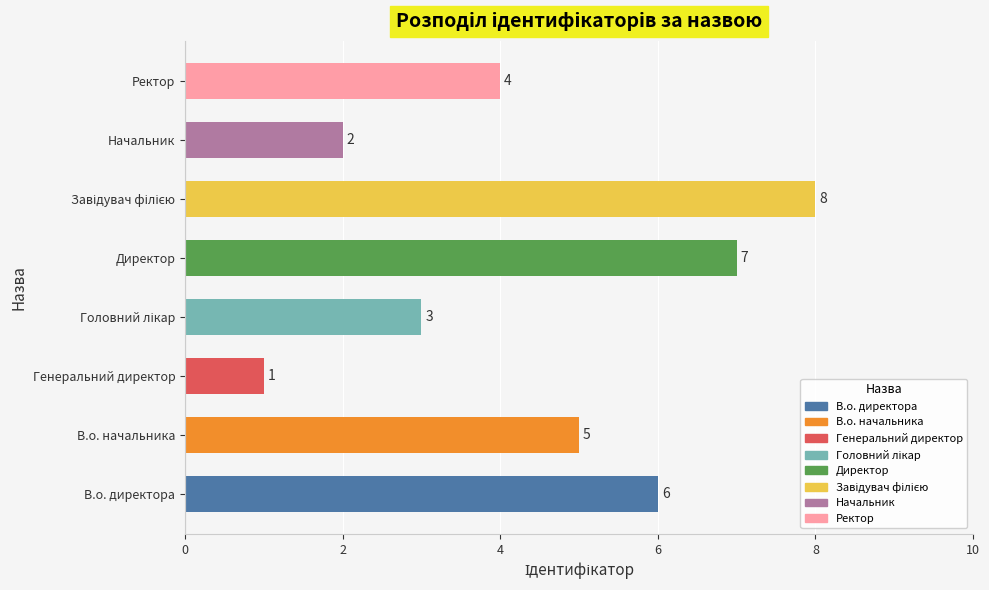

What is the maximum value shown in the chart?

8